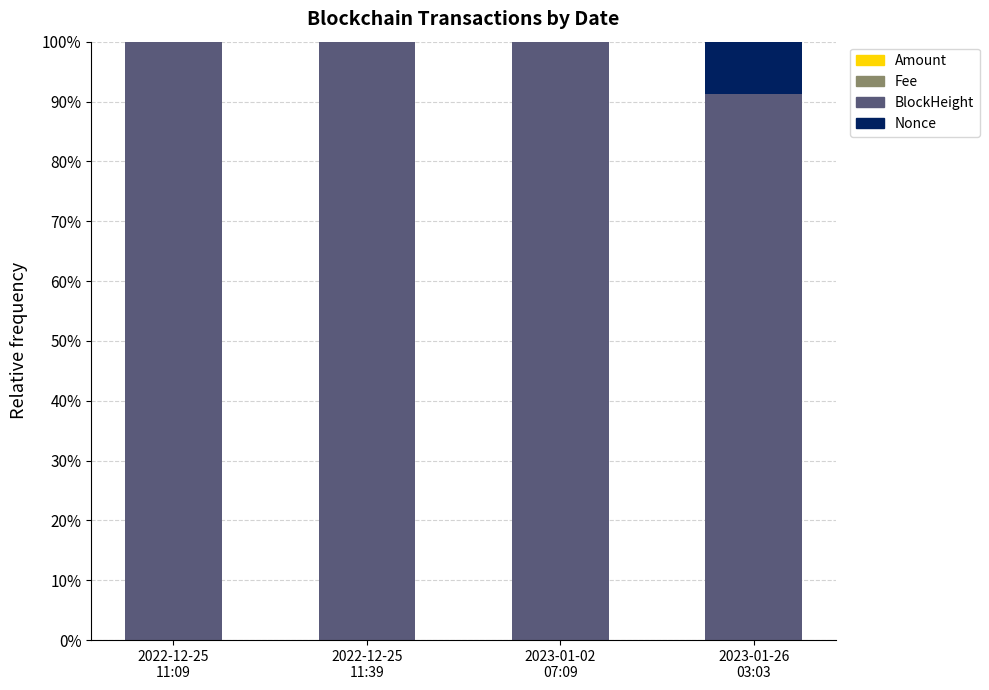

Between 2022-12-25
11:39 and 2022-12-25
11:09, which is larger?

2022-12-25
11:09